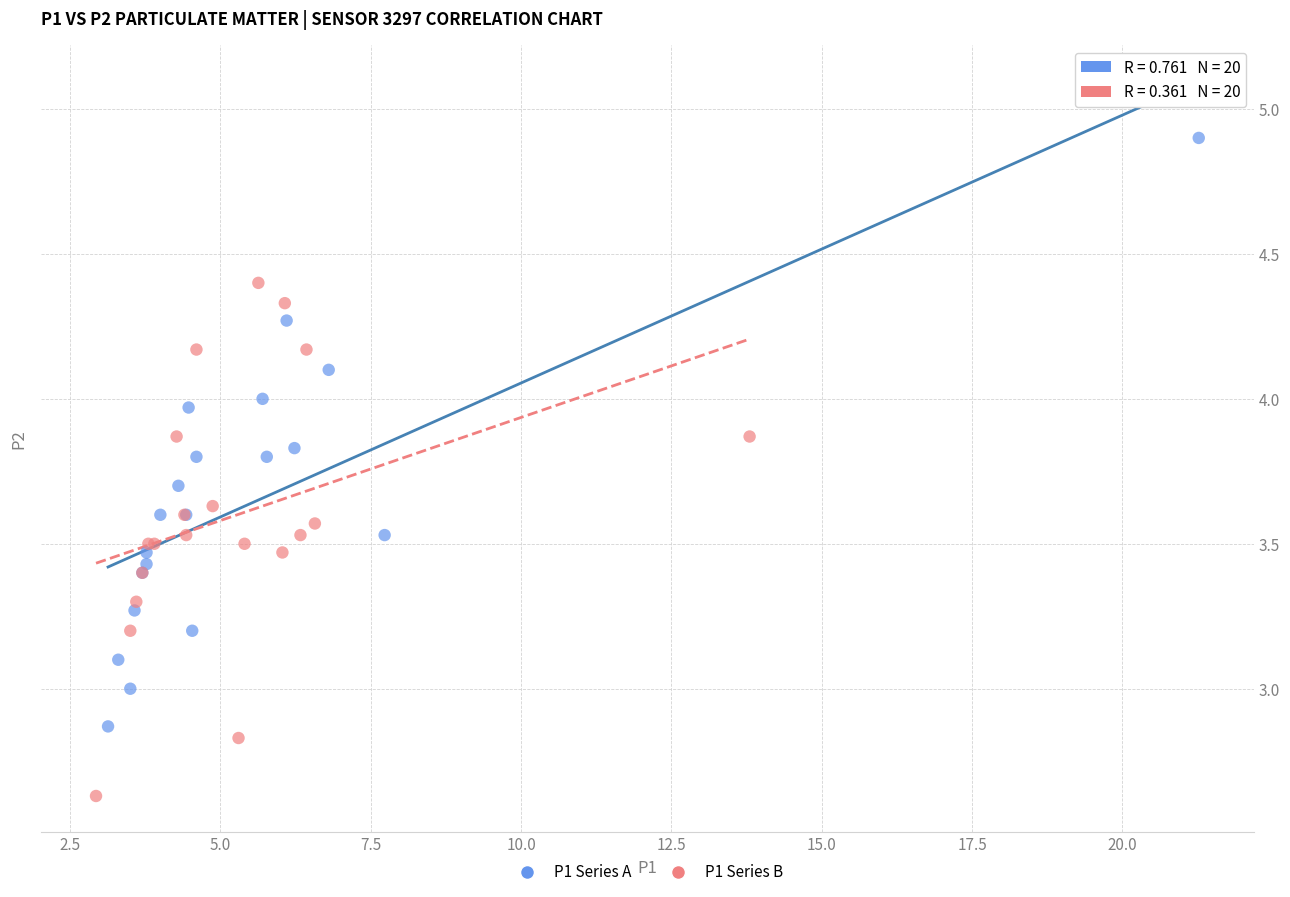

What are all the series names shown in the legend?

P1 Series A, P1 Series B